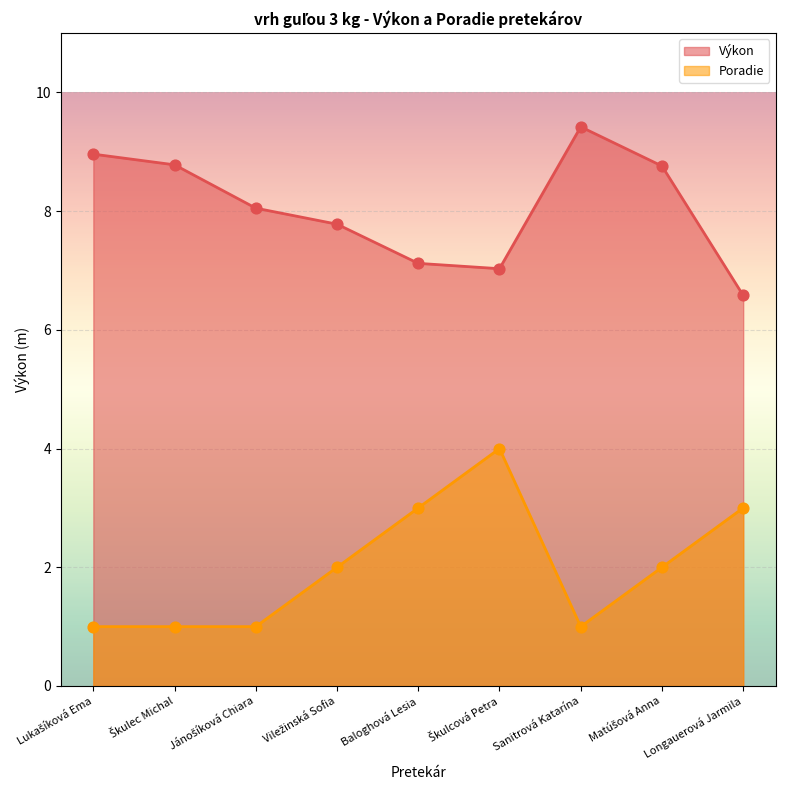

Which series has the largest Y range (max minus min)?

Poradie